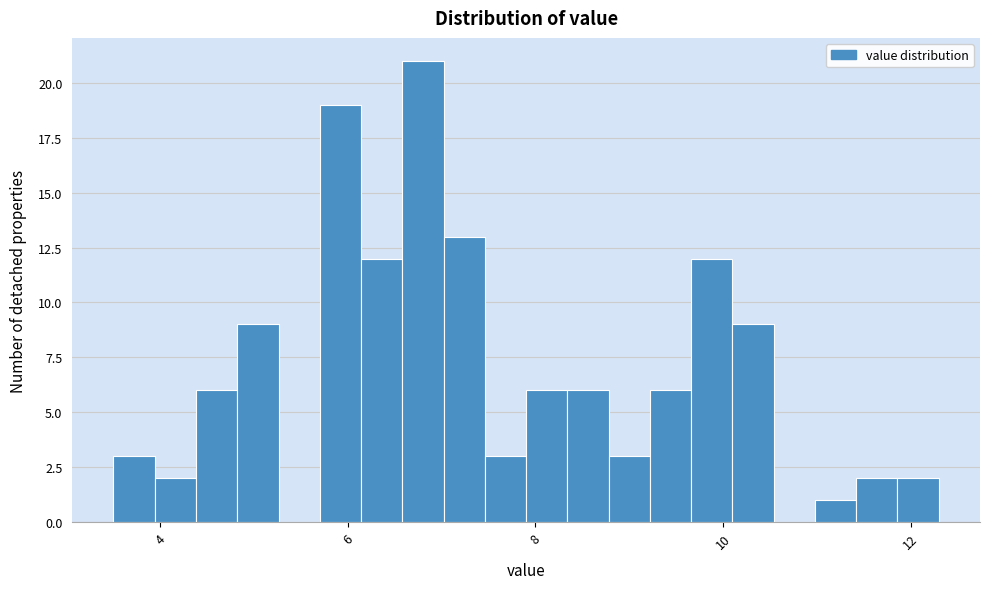

Around what value on the x-axis is the tallest bar? Give the approximate position of its centre, as read against the axis.

6.8